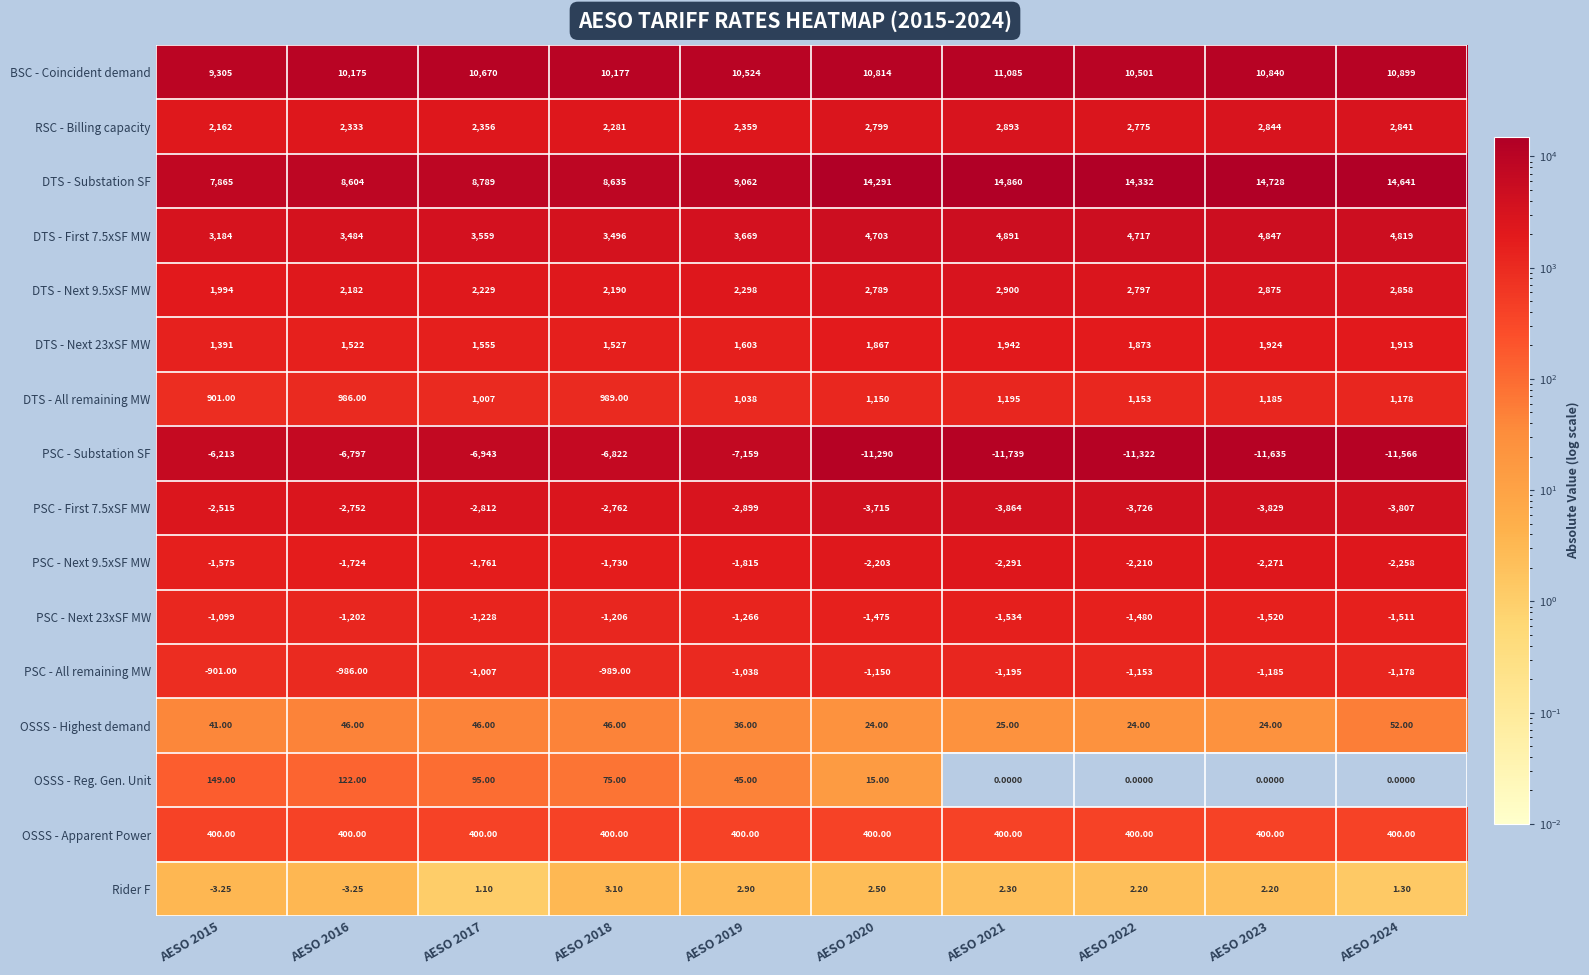

Which series has the largest total across all categories?

DTS - Substation SF